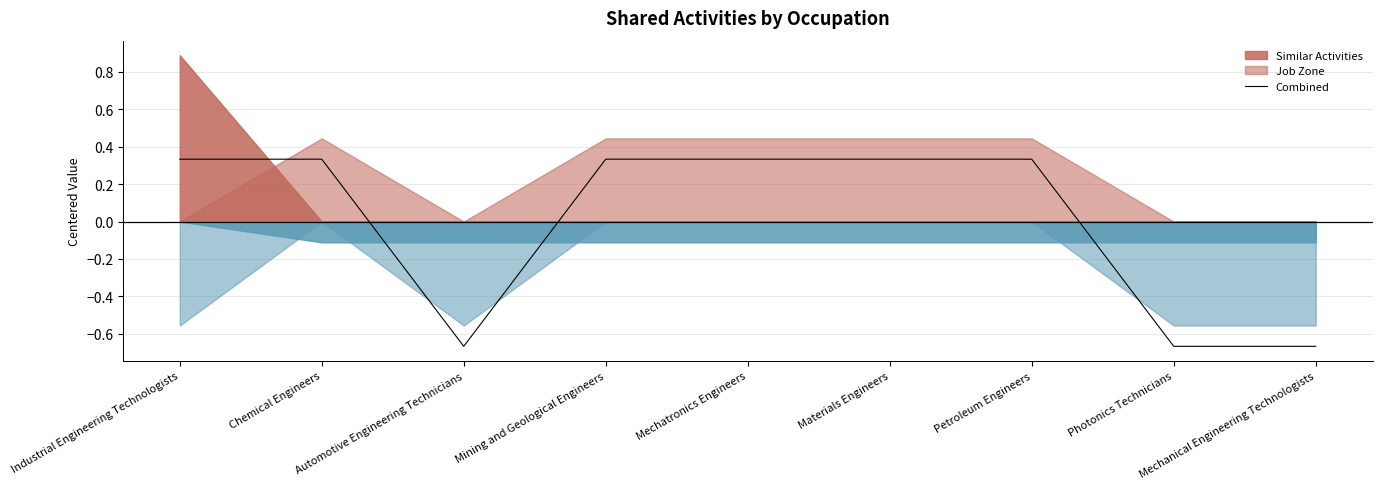

What is the minimum value shown in the chart?

-0.7